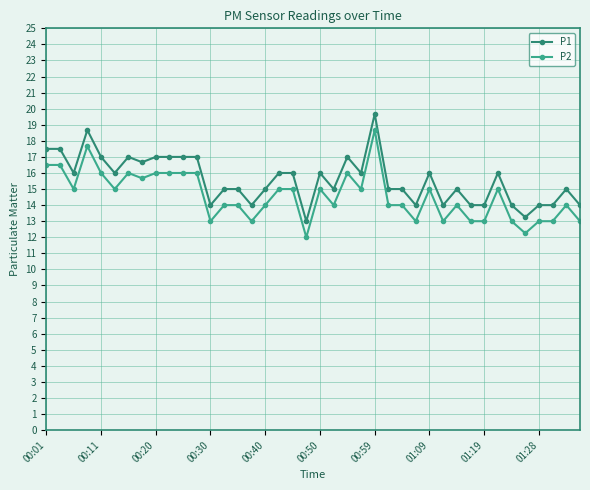

What is the lowest value of the P1 series?

13.0